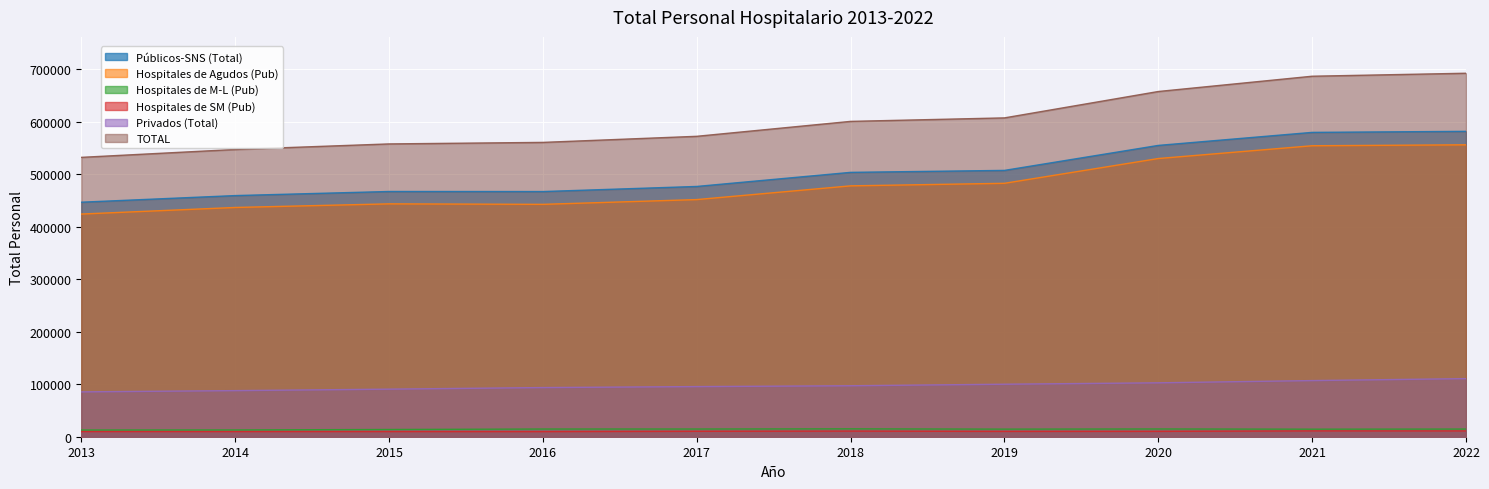

At which label does Hospitales de Agudos (Pub) first exceed 477718?

2019